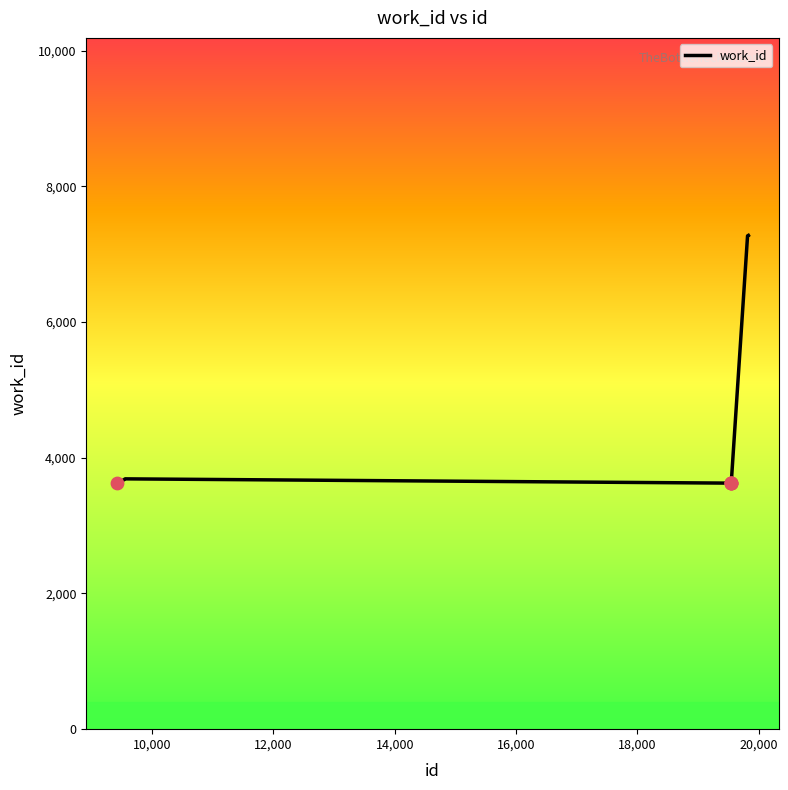

What is the maximum value shown in the chart?

7277